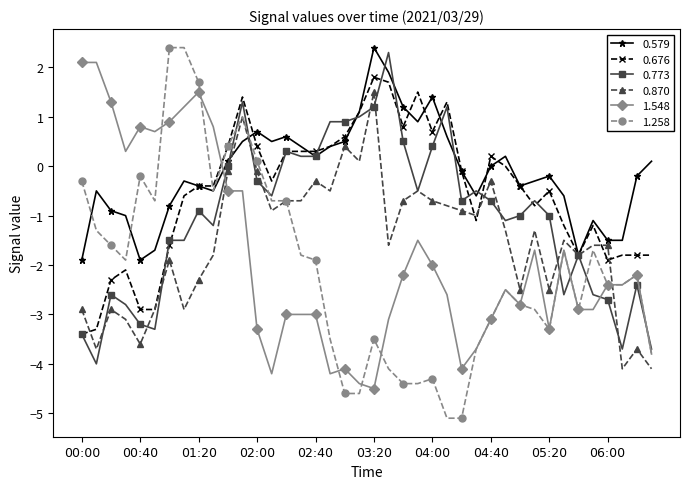

What is the value of the 0.676 point at the 16th from the left?

0.3